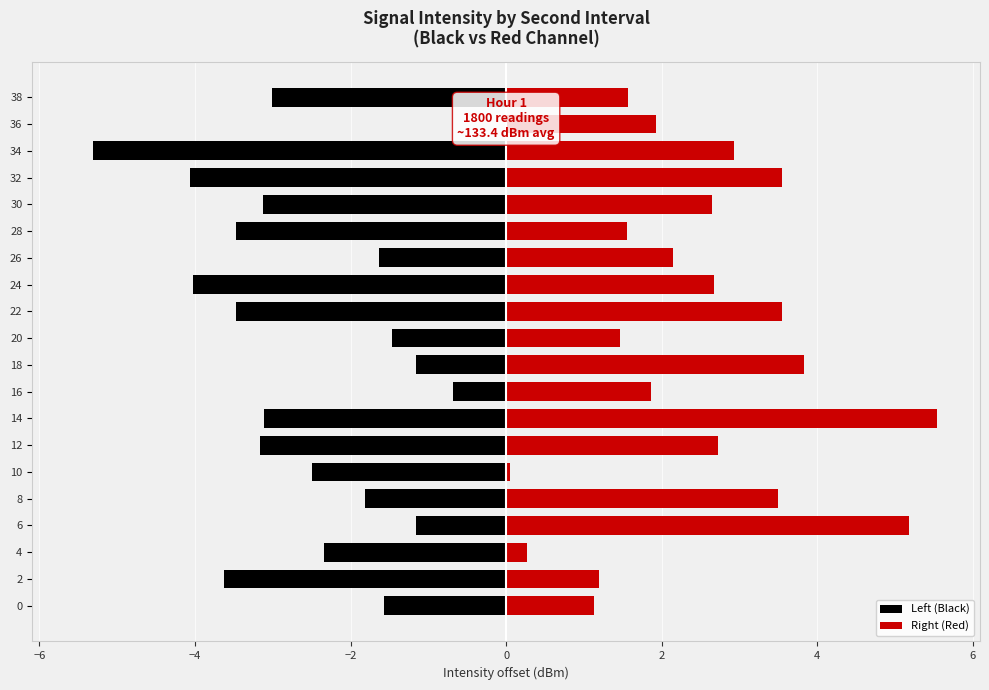

Count the number of data series in this chart.

2